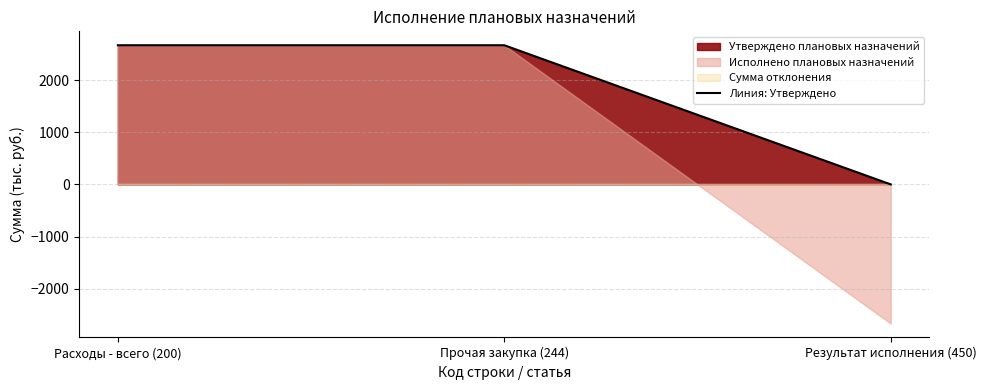

The value of Утверждено плановых назначений at Расходы - всего (200) is 2666.7. True or false?

True